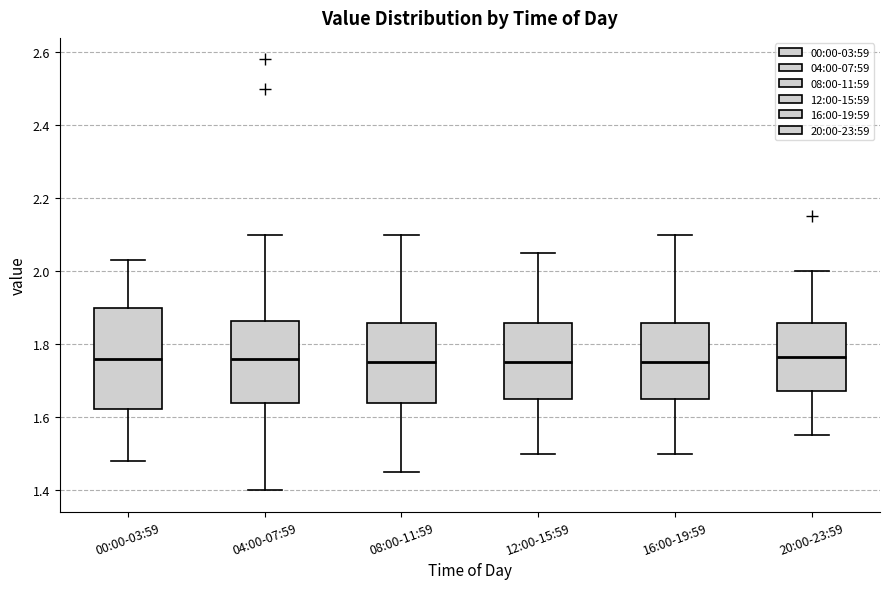

Reading left to right, transcribe this box plot: for each box, give where its median line is, the range the box spans, and where its two whiskers end, as read against the y-axis. The values are not printed on the chart, so give them approximately, as read against the axis.

00:00-03:59: median 1.76, box 1.62 to 1.90, whiskers 1.48 to 2.04
04:00-07:59: median 1.76, box 1.64 to 1.86, whiskers 1.40 to 2.10
08:00-11:59: median 1.76, box 1.64 to 1.86, whiskers 1.46 to 2.10
12:00-15:59: median 1.76, box 1.66 to 1.86, whiskers 1.50 to 2.06
16:00-19:59: median 1.76, box 1.66 to 1.86, whiskers 1.50 to 2.10
20:00-23:59: median 1.76, box 1.68 to 1.86, whiskers 1.56 to 2.00